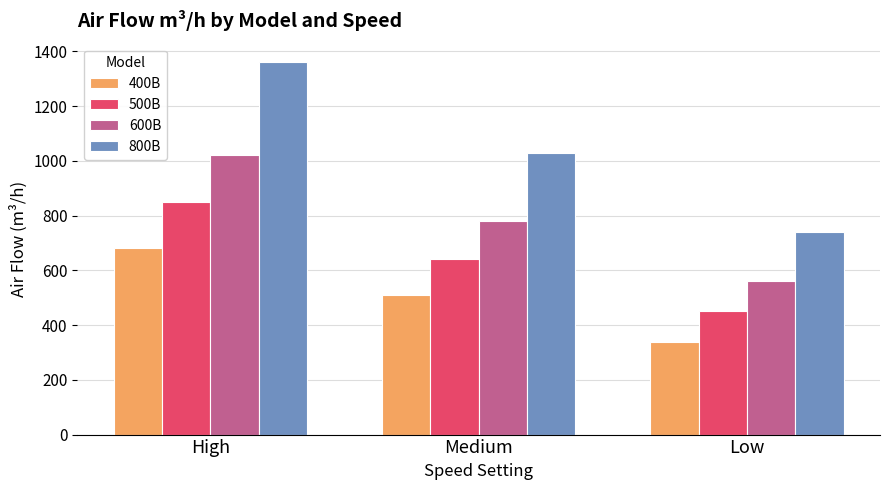

What is the label of the 1st bar from the left?

High